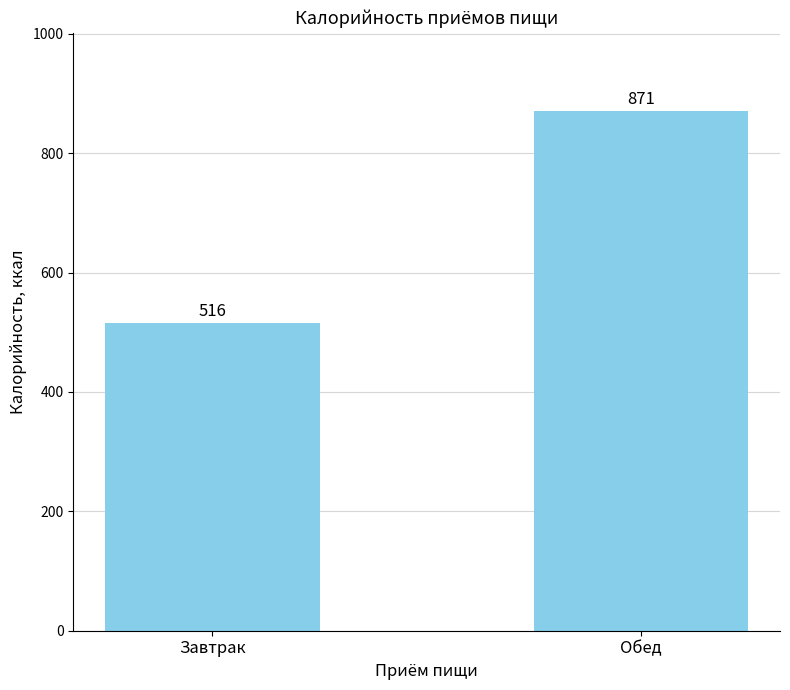

What is the label of the 2nd bar from the right?

Завтрак